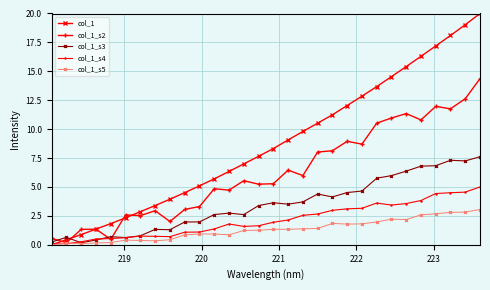

Is this an area chart (filled region under the line)?

No